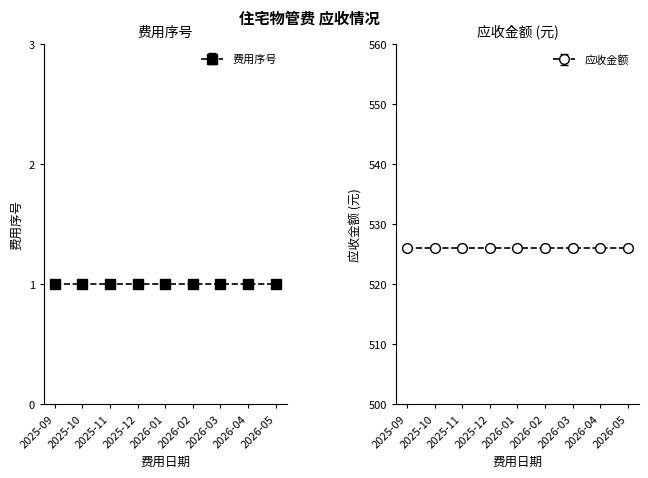

True or false: 费用序号 and 应收金额 intersect in this chart.

False